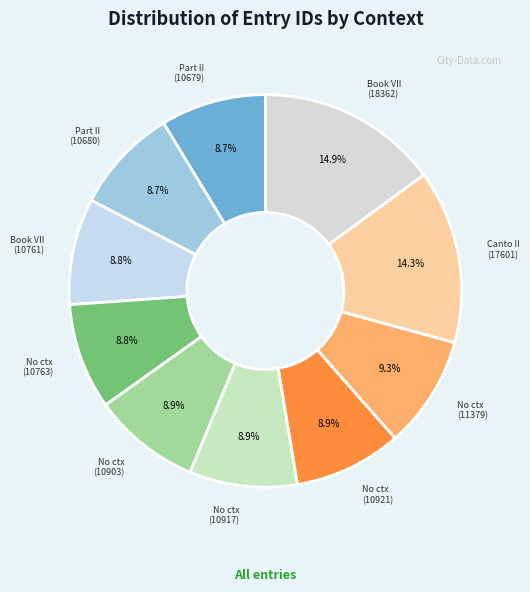

Which slice is the largest?

Book VII (18362)